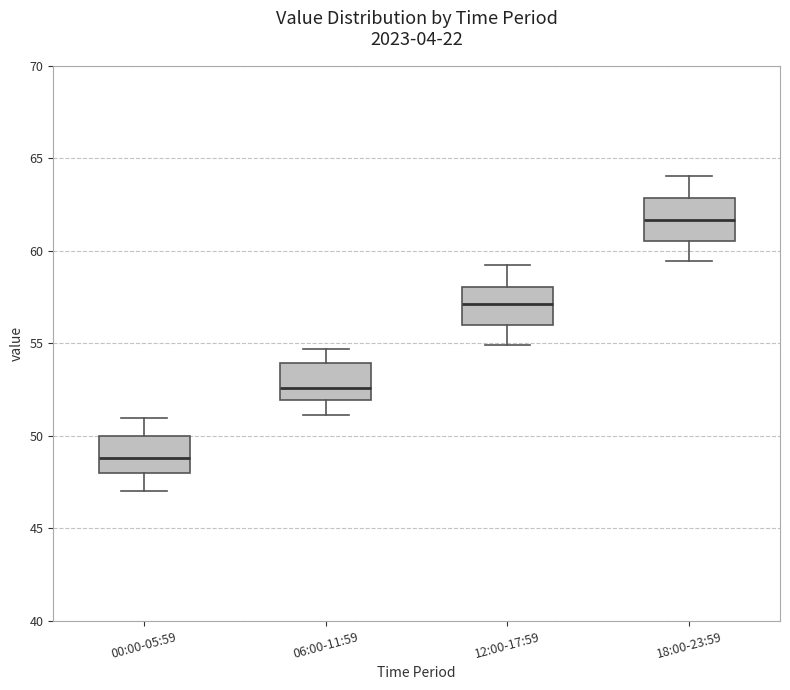

Where is the upper edge of the box for 06:00-11:59 on the y-axis? The values are not printed on the chart, so give them approximately, as read against the axis.

54.0